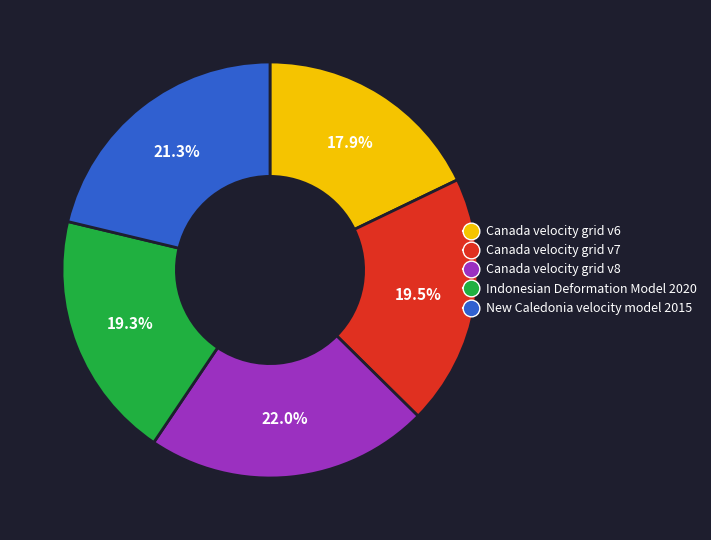

What is the ratio of the value at Canada velocity grid v6 to the value at Canada velocity grid v8?

0.8